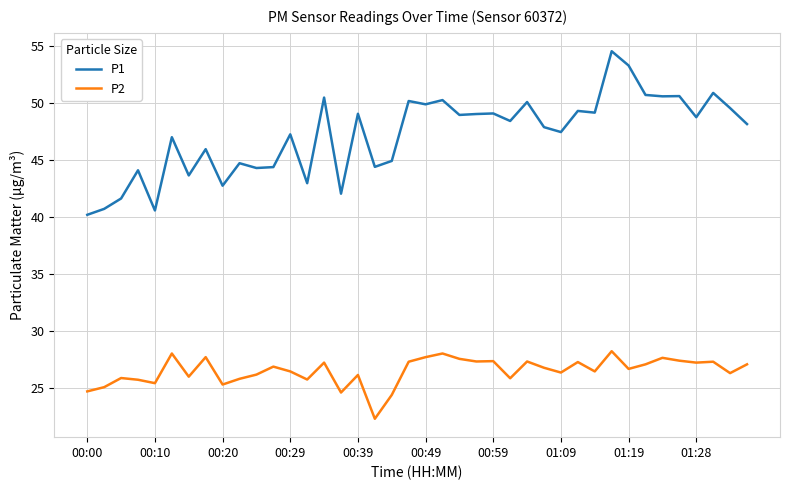

Is this an area chart (filled region under the line)?

No